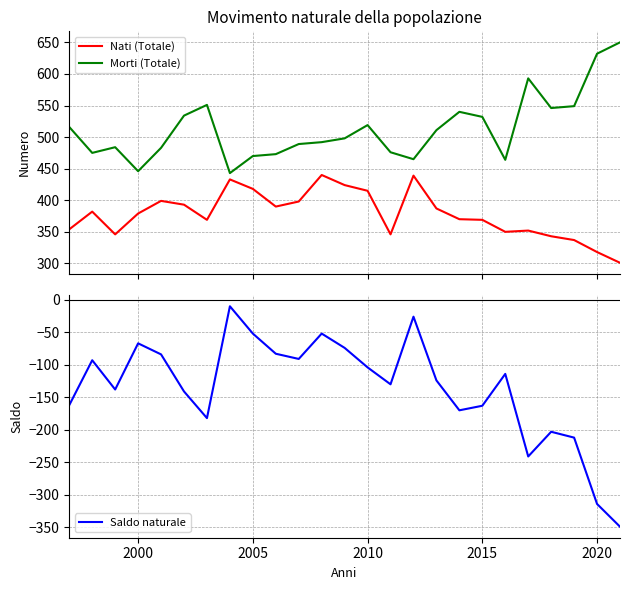

Does the chart display data point markers on the line(s)?

No